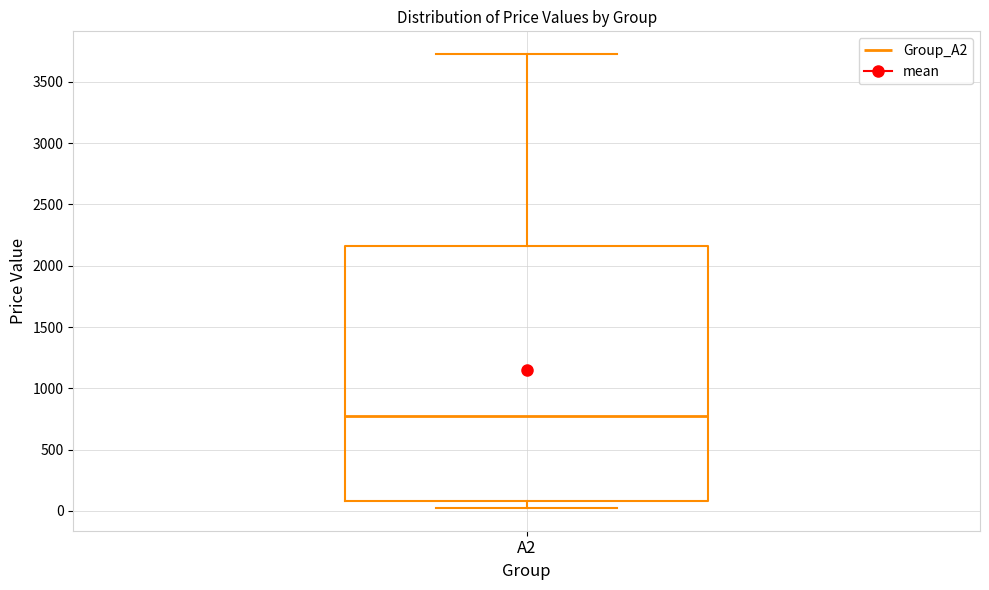

Where does the lower whisker of the box for A2 end on the y-axis? The values are not printed on the chart, so give them approximately, as read against the axis.

0